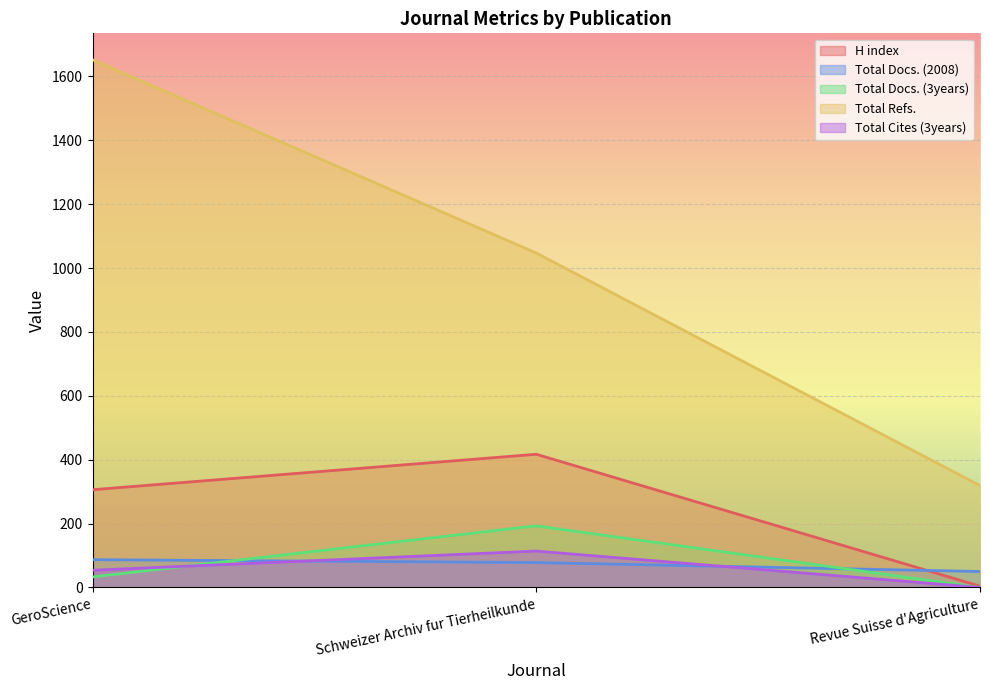

Rank the series at Revue Suisse d'Agriculture from highest to lowest value.

Total Refs., Total Docs. (2008), H index, Total Docs. (3years), Total Cites (3years)